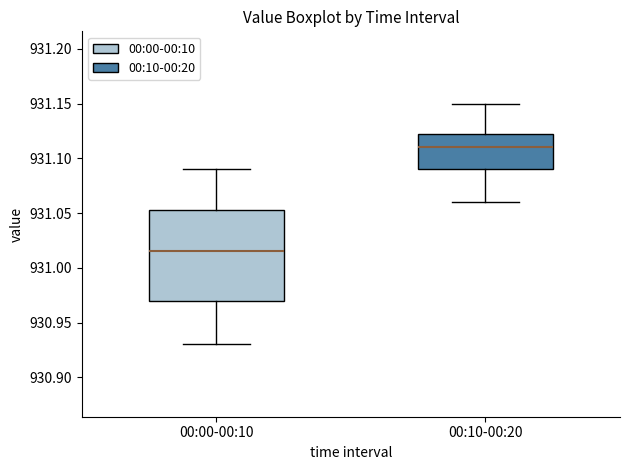

Which box is the tallest, from its lower edge to its upper edge?

00:00-00:10